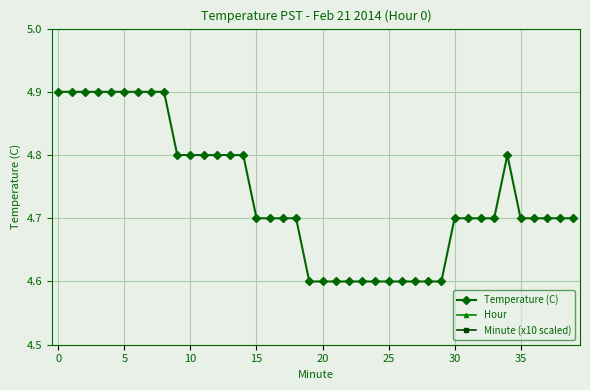

How many data points does each series have?

40